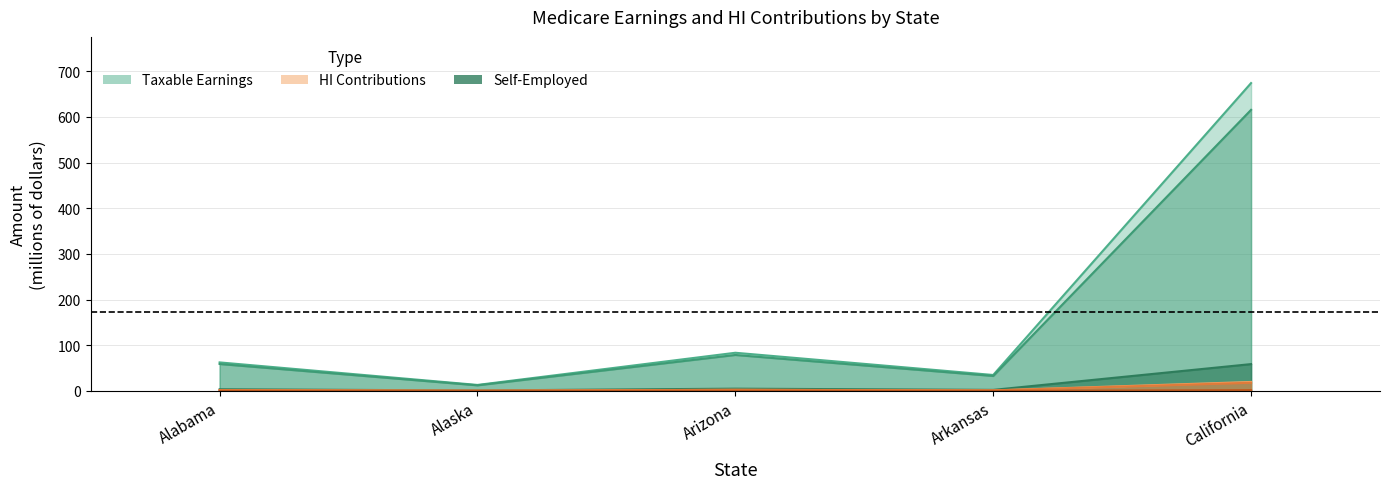

The Wage HI contributions series shows 2.3 at Arizona. True or false?

True